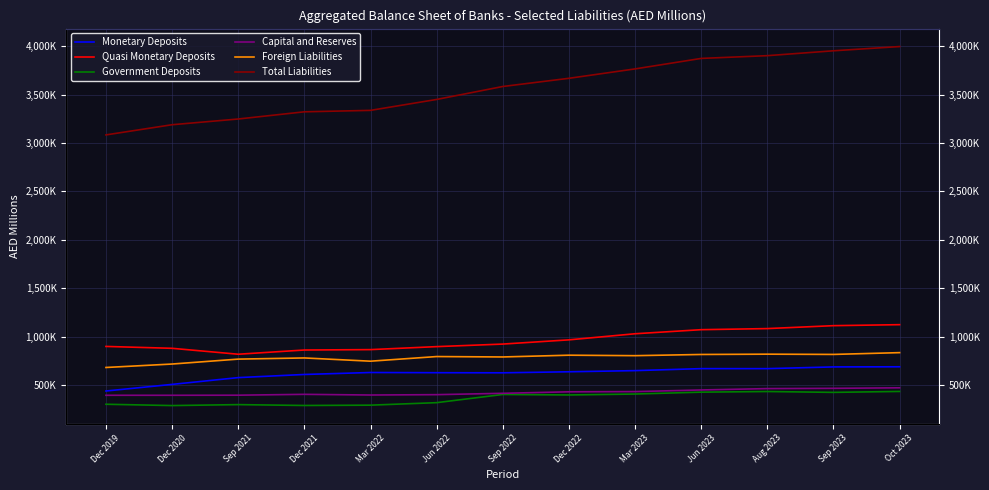

Reading right to left, transcribe all the data shown in this chart.

Monetary Deposits: 687188	685880	668048	668162	647473	635626	624958	626092	628115	607771	575306	505336	436845
Quasi Monetary Deposits: 1122328	1112026	1081842	1070480	1028435	965401	921831	895430	864540	860501	816858	878071	897476
Government Deposits: 432470	422845	431668	425143	405642	396055	401182	316486	290674	287408	296315	286471	300093
Capital and Reserves: 469940	464575	461706	447762	430708	428605	413271	399254	395463	402548	393707	392780	392854
Foreign Liabilities: 833338	814939	817556	814389	801993	806943	788708	792856	744991	778461	766423	715606	679979
Total Liabilities: 3995693	3951887	3901517	3873060	3764720	3667611	3583013	3449173	3336354	3321488	3247128	3188014	3082934